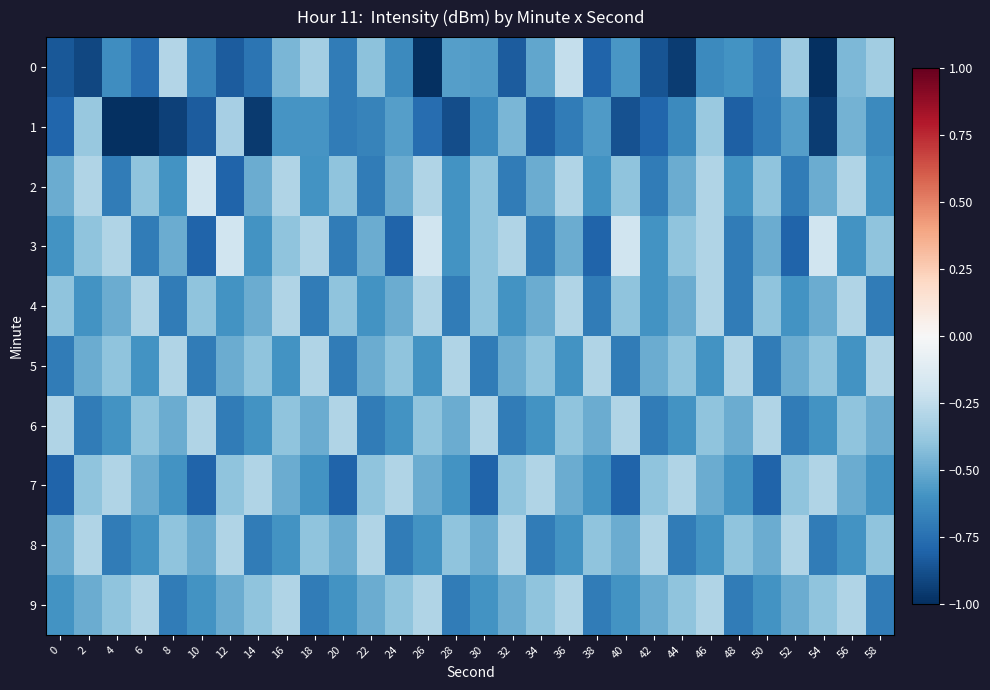

Reading right to left, list all the values displayed in this chart.

0: 58=-0.3	56=-0.5	54=-1.0	52=-0.4	50=-0.7	48=-0.6	46=-0.6	44=-0.9	42=-0.9	40=-0.6	38=-0.8	36=-0.2	34=-0.5	32=-0.8	30=-0.6	28=-0.6	26=-1.0	24=-0.6	22=-0.4	20=-0.7	18=-0.3	16=-0.5	14=-0.7	12=-0.8	10=-0.7	8=-0.3	6=-0.8	4=-0.6	2=-0.9	0=-0.8
1: 58=-0.6	56=-0.5	54=-0.9	52=-0.6	50=-0.7	48=-0.8	46=-0.4	44=-0.6	42=-0.8	40=-0.9	38=-0.6	36=-0.7	34=-0.8	32=-0.5	30=-0.6	28=-0.9	26=-0.8	24=-0.6	22=-0.7	20=-0.7	18=-0.6	16=-0.6	14=-1.0	12=-0.3	10=-0.8	8=-0.9	6=-1.0	4=-1.0	2=-0.4	0=-0.8
2: 58=-0.6	56=-0.3	54=-0.5	52=-0.7	50=-0.4	48=-0.6	46=-0.3	44=-0.5	42=-0.7	40=-0.4	38=-0.6	36=-0.3	34=-0.5	32=-0.7	30=-0.4	28=-0.6	26=-0.3	24=-0.5	22=-0.7	20=-0.4	18=-0.6	16=-0.3	14=-0.5	12=-0.8	10=-0.2	8=-0.6	6=-0.4	4=-0.7	2=-0.3	0=-0.5
3: 58=-0.4	56=-0.6	54=-0.2	52=-0.8	50=-0.5	48=-0.7	46=-0.3	44=-0.4	42=-0.6	40=-0.2	38=-0.8	36=-0.5	34=-0.7	32=-0.3	30=-0.4	28=-0.6	26=-0.2	24=-0.8	22=-0.5	20=-0.7	18=-0.3	16=-0.4	14=-0.6	12=-0.2	10=-0.8	8=-0.5	6=-0.7	4=-0.3	2=-0.4	0=-0.6
4: 58=-0.7	56=-0.3	54=-0.5	52=-0.6	50=-0.4	48=-0.7	46=-0.3	44=-0.5	42=-0.6	40=-0.4	38=-0.7	36=-0.3	34=-0.5	32=-0.6	30=-0.4	28=-0.7	26=-0.3	24=-0.5	22=-0.6	20=-0.4	18=-0.7	16=-0.3	14=-0.5	12=-0.6	10=-0.4	8=-0.7	6=-0.3	4=-0.5	2=-0.6	0=-0.4
5: 58=-0.3	56=-0.6	54=-0.4	52=-0.5	50=-0.7	48=-0.3	46=-0.6	44=-0.4	42=-0.5	40=-0.7	38=-0.3	36=-0.6	34=-0.4	32=-0.5	30=-0.7	28=-0.3	26=-0.6	24=-0.4	22=-0.5	20=-0.7	18=-0.3	16=-0.6	14=-0.4	12=-0.5	10=-0.7	8=-0.3	6=-0.6	4=-0.4	2=-0.5	0=-0.7
6: 58=-0.5	56=-0.4	54=-0.6	52=-0.7	50=-0.3	48=-0.5	46=-0.4	44=-0.6	42=-0.7	40=-0.3	38=-0.5	36=-0.4	34=-0.6	32=-0.7	30=-0.3	28=-0.5	26=-0.4	24=-0.6	22=-0.7	20=-0.3	18=-0.5	16=-0.4	14=-0.6	12=-0.7	10=-0.3	8=-0.5	6=-0.4	4=-0.6	2=-0.7	0=-0.3
7: 58=-0.6	56=-0.5	54=-0.3	52=-0.4	50=-0.8	48=-0.6	46=-0.5	44=-0.3	42=-0.4	40=-0.8	38=-0.6	36=-0.5	34=-0.3	32=-0.4	30=-0.8	28=-0.6	26=-0.5	24=-0.3	22=-0.4	20=-0.8	18=-0.6	16=-0.5	14=-0.3	12=-0.4	10=-0.8	8=-0.6	6=-0.5	4=-0.3	2=-0.4	0=-0.8
8: 58=-0.4	56=-0.6	54=-0.7	52=-0.3	50=-0.5	48=-0.4	46=-0.6	44=-0.7	42=-0.3	40=-0.5	38=-0.4	36=-0.6	34=-0.7	32=-0.3	30=-0.5	28=-0.4	26=-0.6	24=-0.7	22=-0.3	20=-0.5	18=-0.4	16=-0.6	14=-0.7	12=-0.3	10=-0.5	8=-0.4	6=-0.6	4=-0.7	2=-0.3	0=-0.5
9: 58=-0.7	56=-0.3	54=-0.4	52=-0.5	50=-0.6	48=-0.7	46=-0.3	44=-0.4	42=-0.5	40=-0.6	38=-0.7	36=-0.3	34=-0.4	32=-0.5	30=-0.6	28=-0.7	26=-0.3	24=-0.4	22=-0.5	20=-0.6	18=-0.7	16=-0.3	14=-0.4	12=-0.5	10=-0.6	8=-0.7	6=-0.3	4=-0.4	2=-0.5	0=-0.6